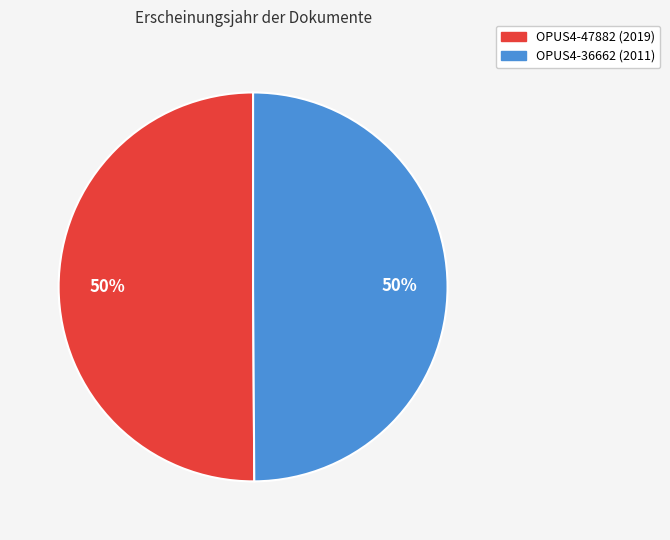

What is the ratio of the value at OPUS4-36662 (2011) to the value at OPUS4-47882 (2019)?

1.0